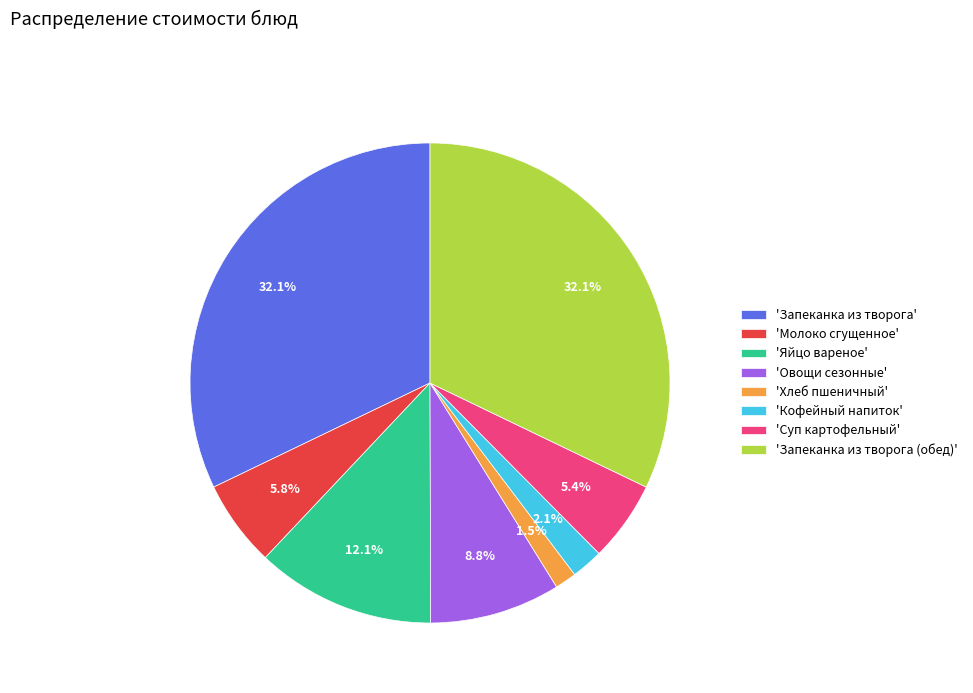

Which category has the smallest portion of the pie?

'Хлеб пшеничный'